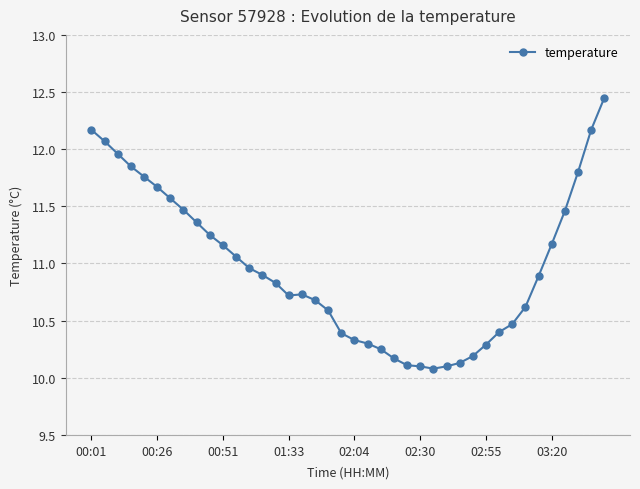

What is the sum of all values?

438.6